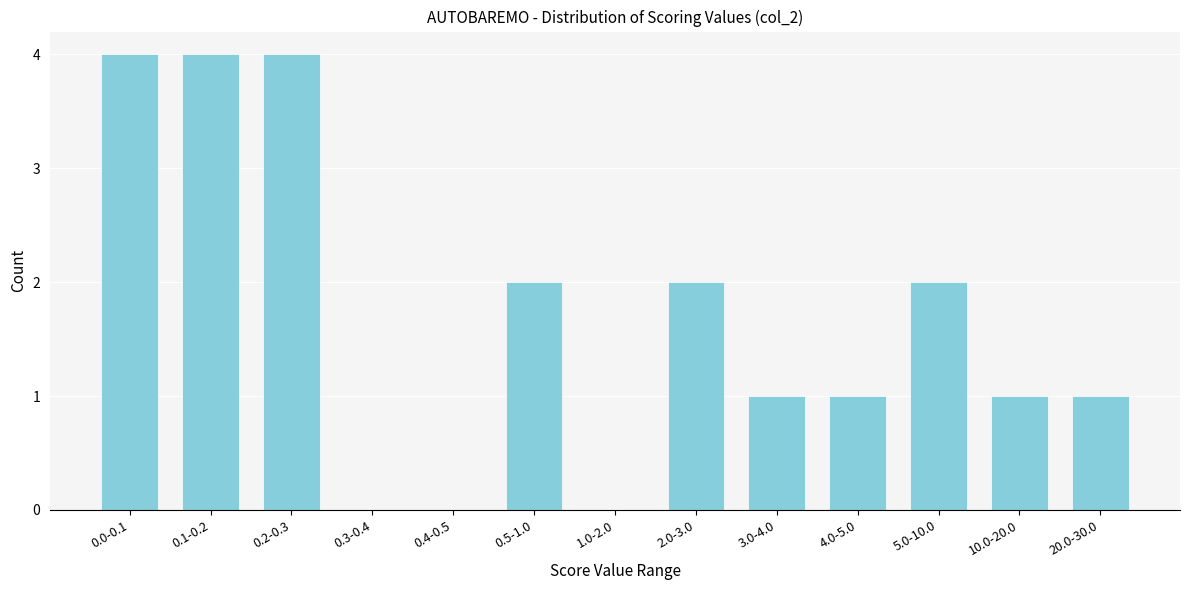

Reading right to left, list all the values displayed in this chart.

20.0-30.0=1	10.0-20.0=1	5.0-10.0=2	4.0-5.0=1	3.0-4.0=1	2.0-3.0=2	1.0-2.0=0	0.5-1.0=2	0.4-0.5=0	0.3-0.4=0	0.2-0.3=4	0.1-0.2=4	0.0-0.1=4